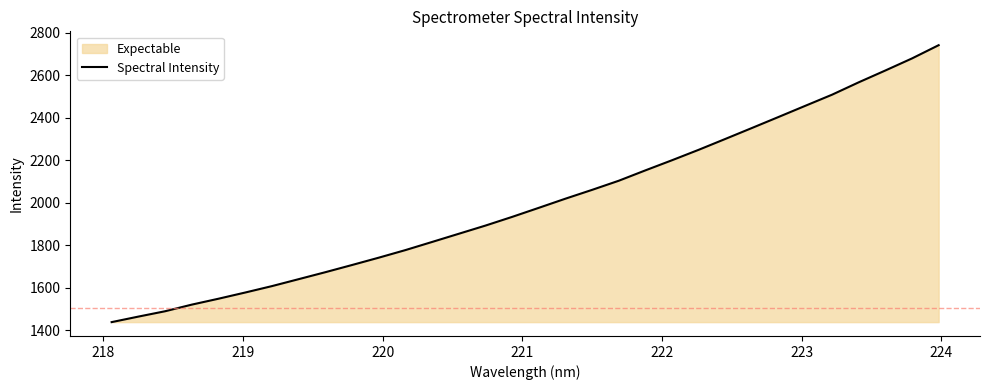

What is the smallest value displayed?

1438.8